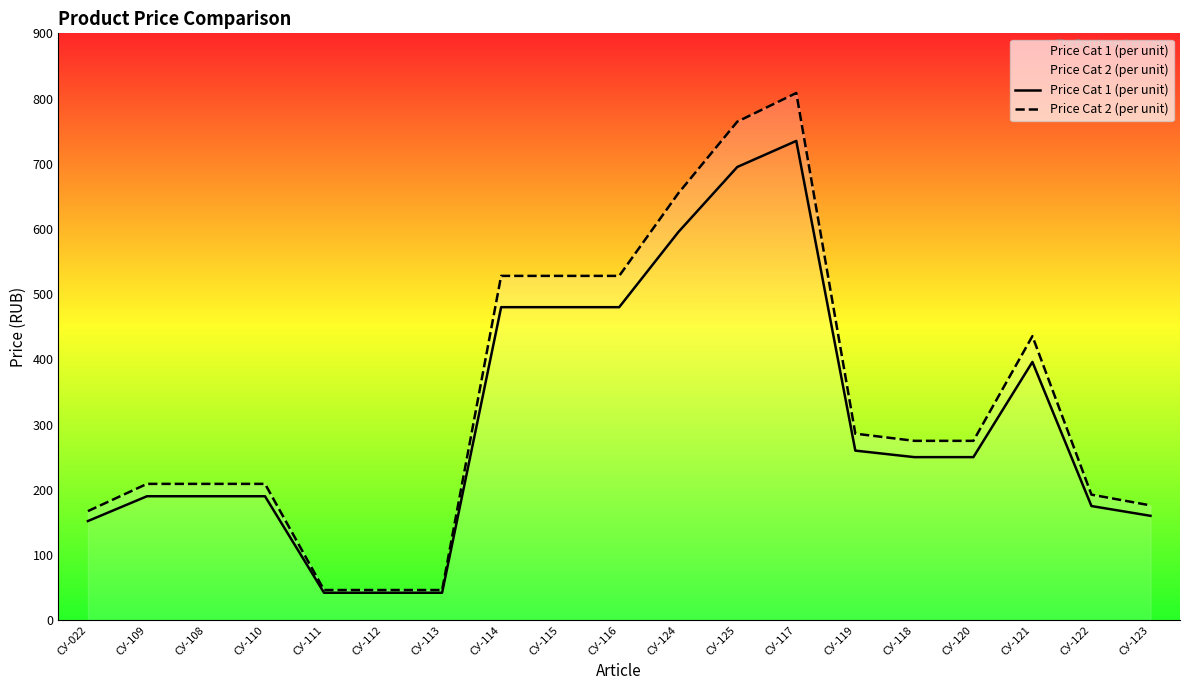

Is it true that Price Cat 2 (per unit) equals 1140.2 at СУ-125?

False